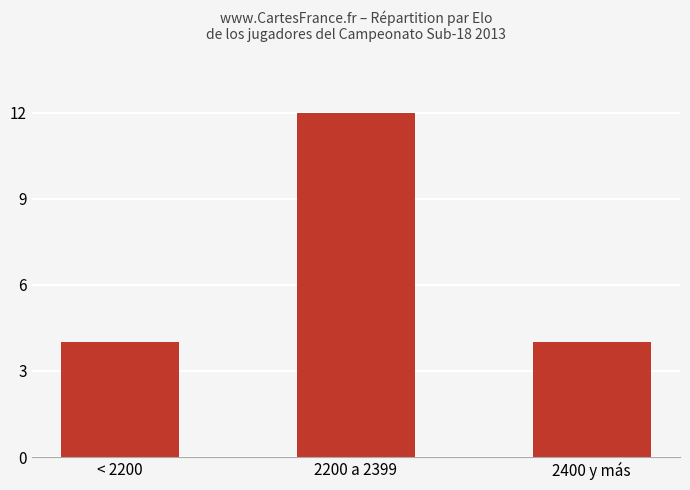

What value does the data have at 2200 a 2399?

12